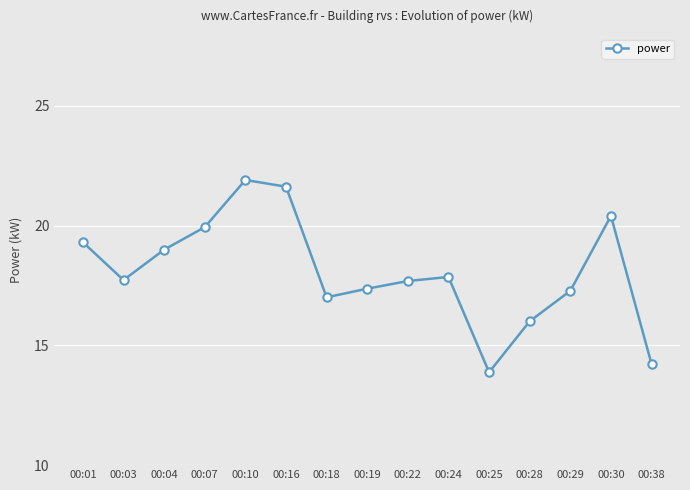

True or false: the data shows 21.9 at 00:10.

True